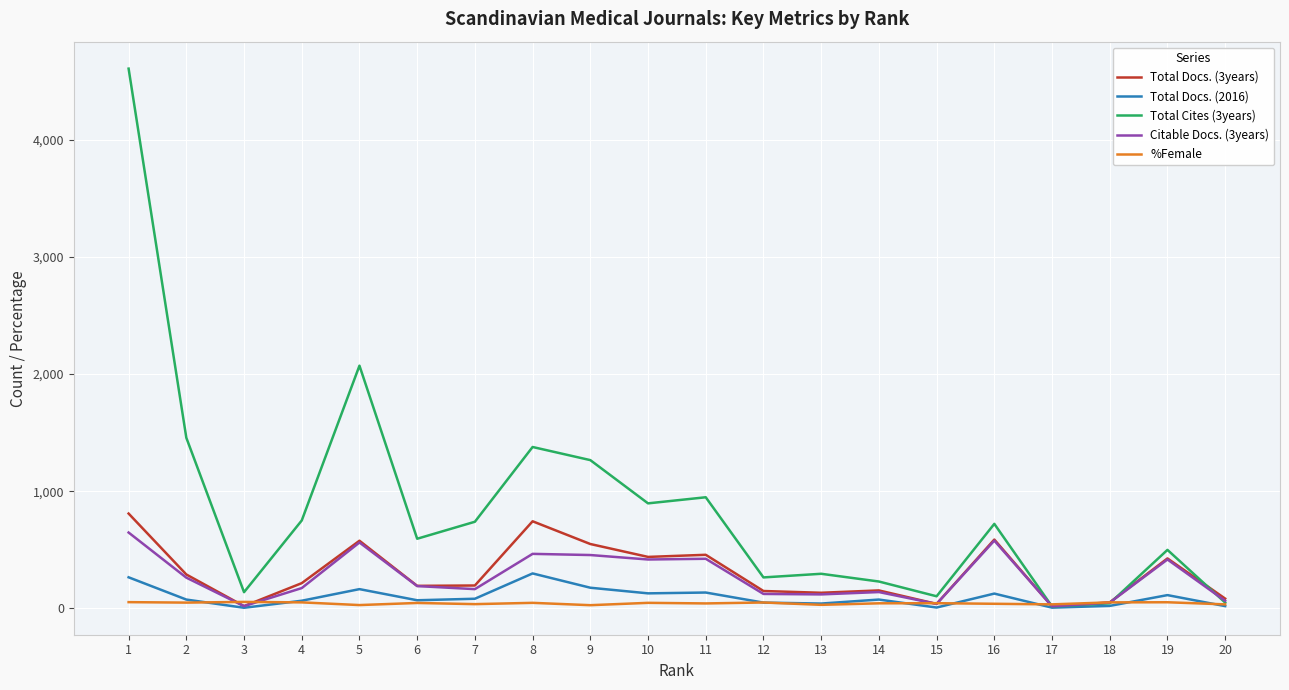

The value of Total Docs. (3years) at 7 is 196. True or false?

True